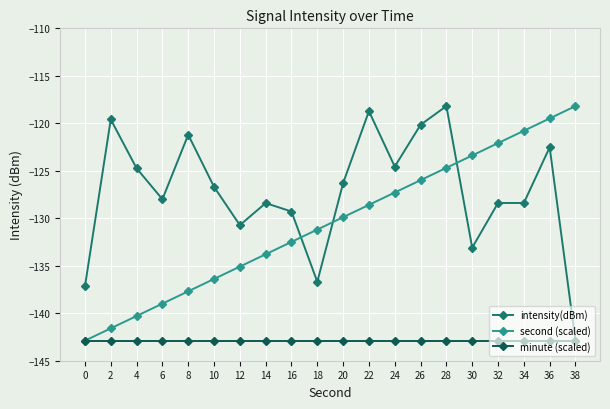

True or false: second (scaled) has more than 1 points higher than both neighbors.

False